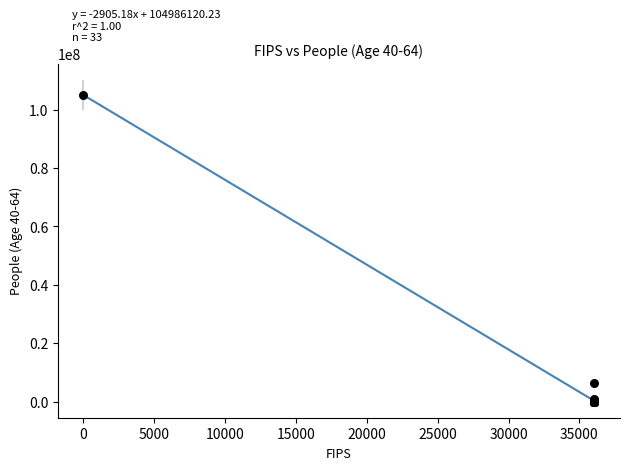

What Y value in the scatter plot is closest to 52492181?

6522002